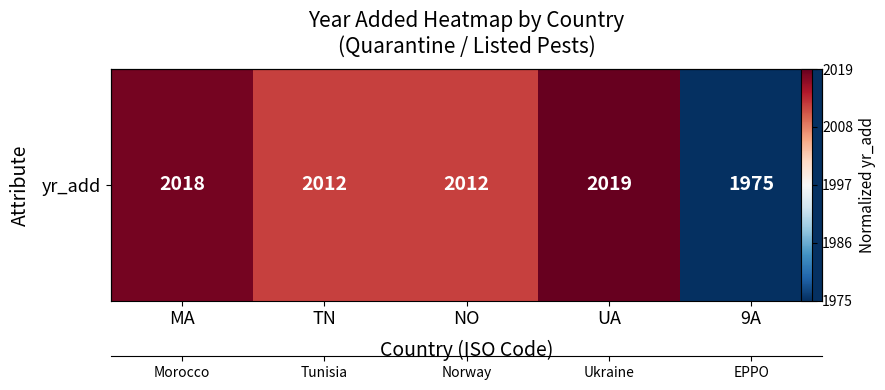

Rank the categories by value from highest to lowest.

UA, MA, TN, NO, 9A